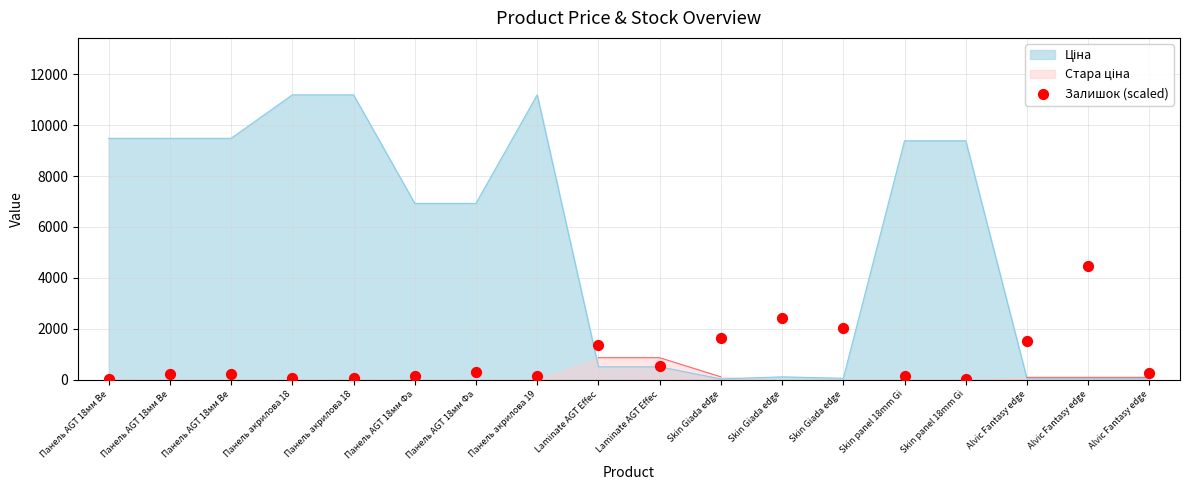

Which has a higher value, Панель AGT 18мм Фа or Панель акрилова 18?

Панель AGT 18мм Фа